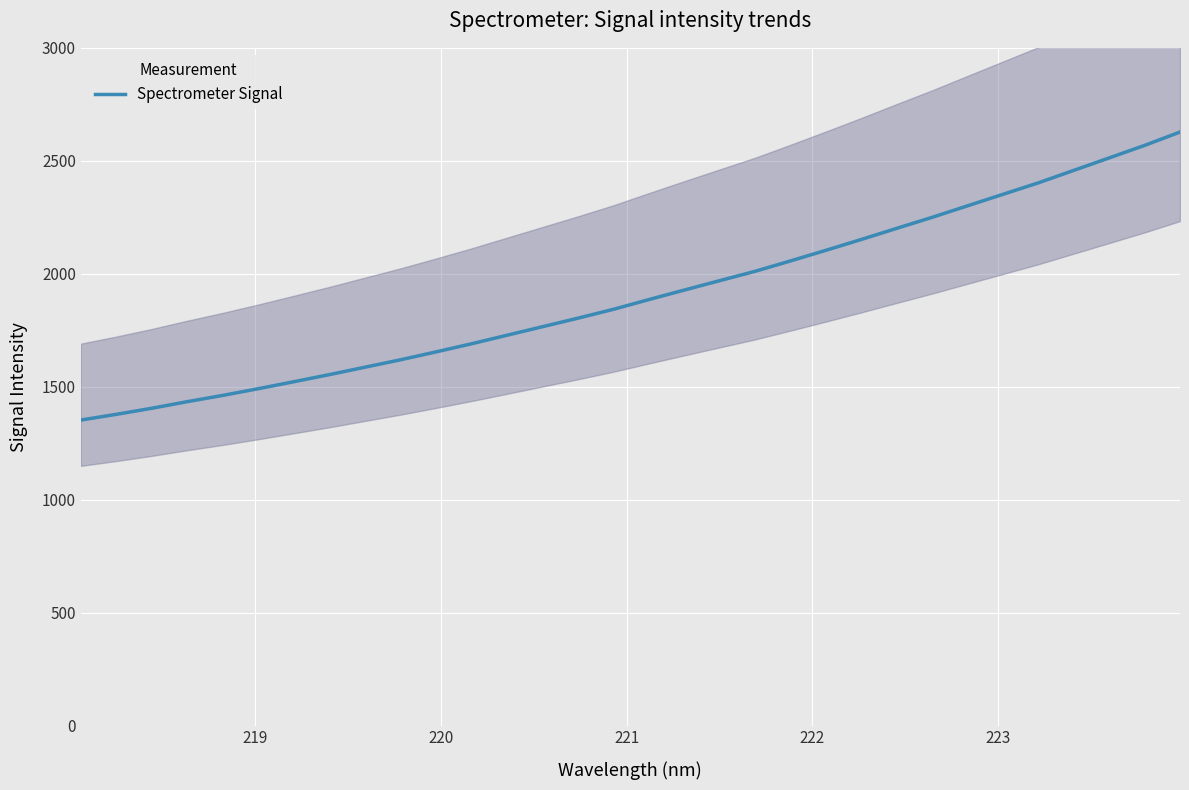

What is the minimum value for Spectrometer Signal?

1352.3